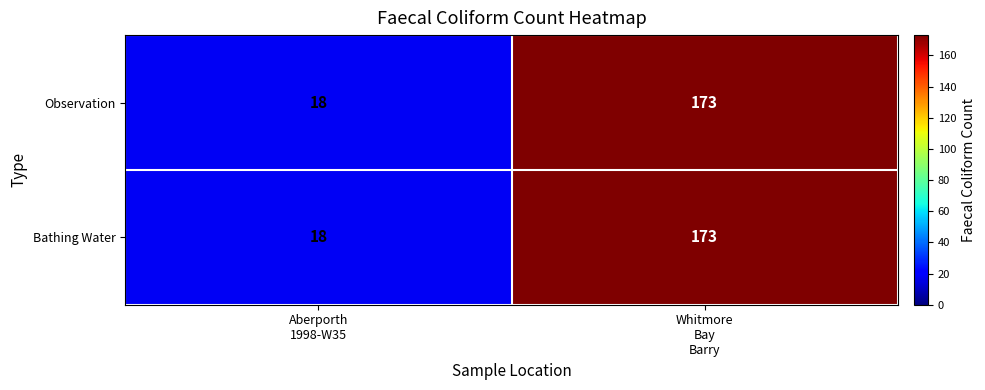

What is the sum of all Bathing Water values?

191